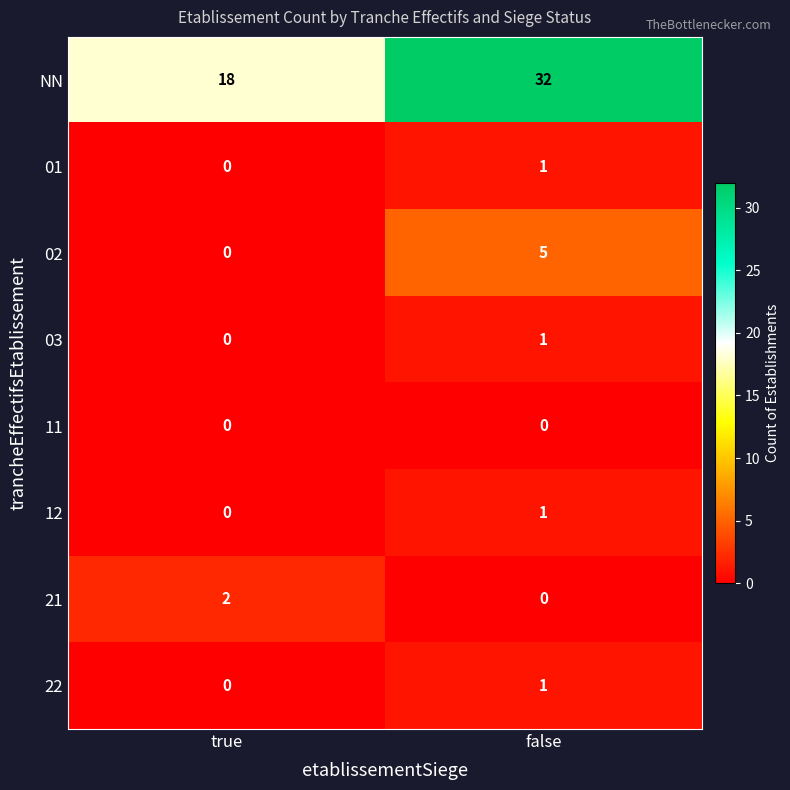

What is the sum of the 02 values at false and true?

5